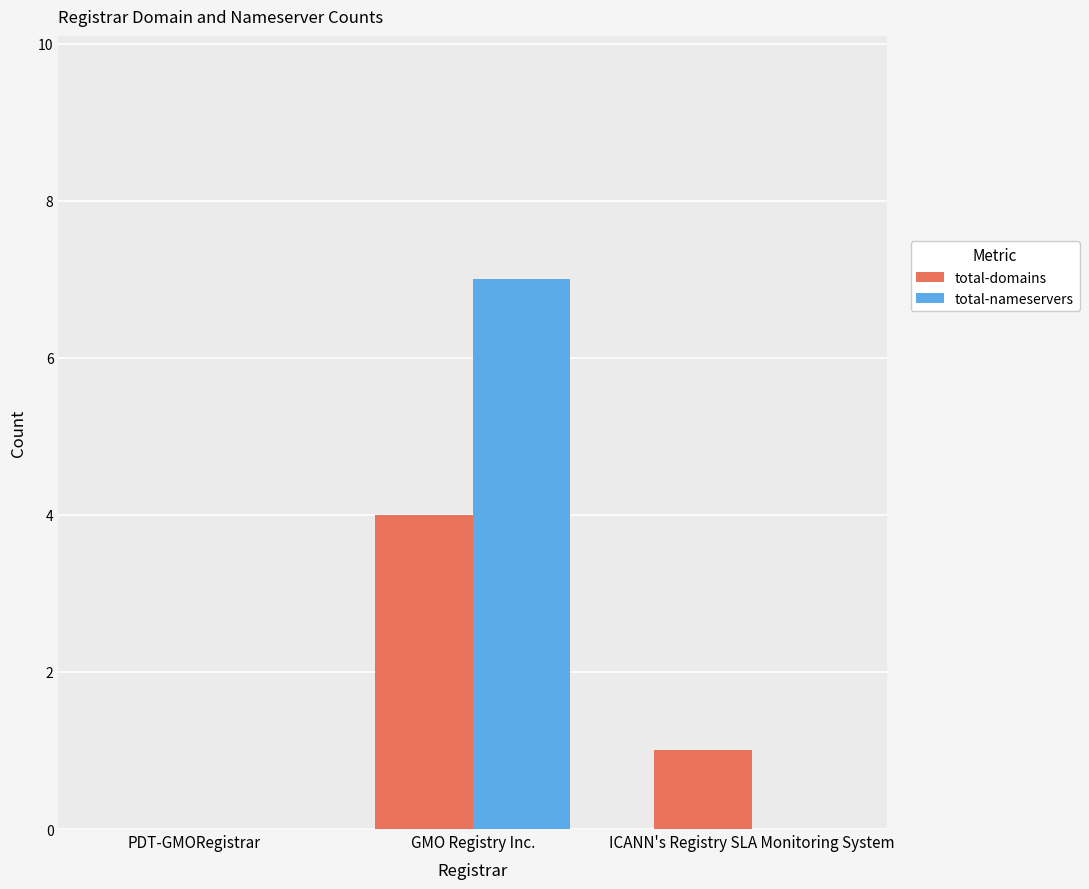

Reading right to left, list all the values displayed in this chart.

total-domains: ICANN's Registry SLA Monitoring System=1	GMO Registry Inc.=4	PDT-GMORegistrar=0
total-nameservers: ICANN's Registry SLA Monitoring System=0	GMO Registry Inc.=7	PDT-GMORegistrar=0